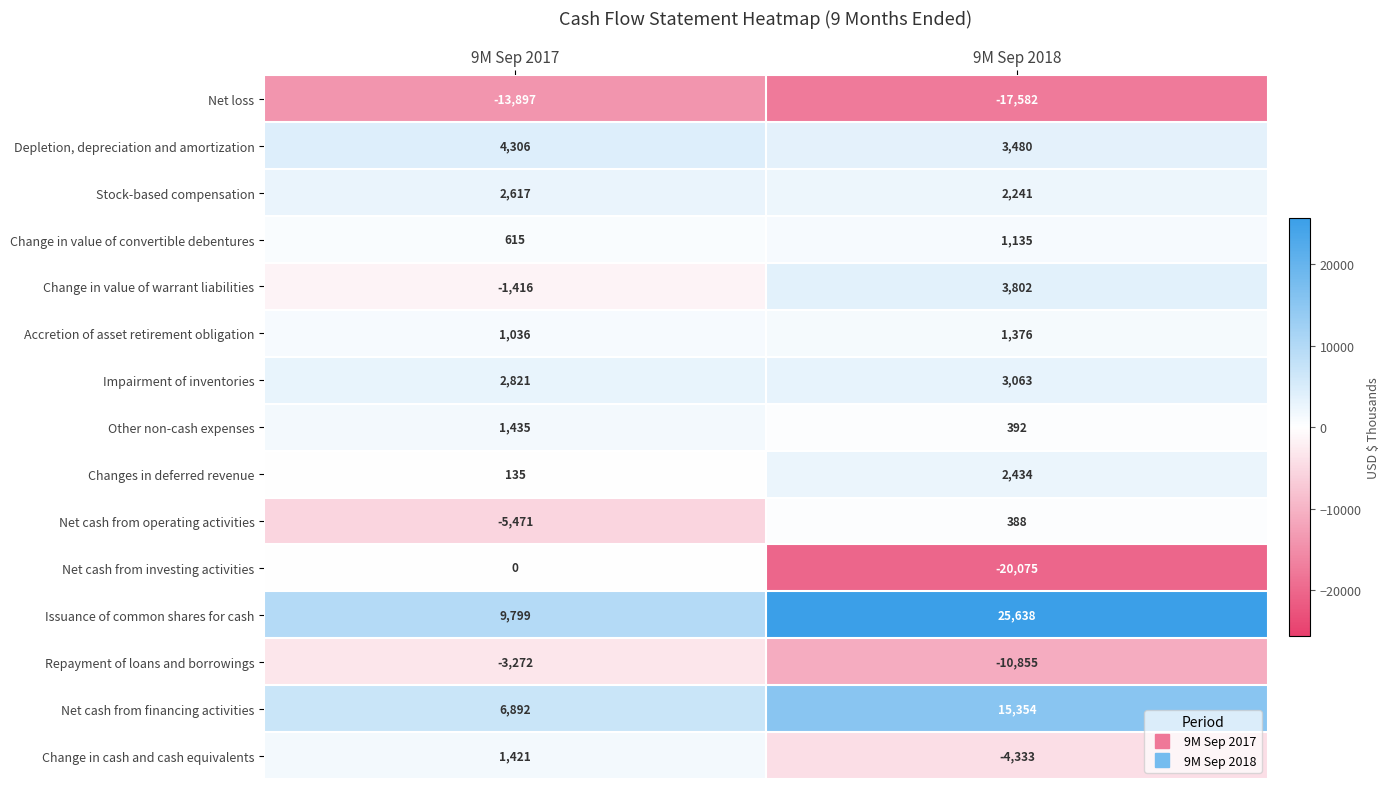

Rank the series at 9M Sep 2018 from highest to lowest value.

Issuance of common shares for cash, Net cash from financing activities, Change in value of warrant liabilities, Depletion, depreciation and amortization, Impairment of inventories, Changes in deferred revenue, Stock-based compensation, Accretion of asset retirement obligation, Change in value of convertible debentures, Other non-cash expenses, Net cash from operating activities, Change in cash and cash equivalents, Repayment of loans and borrowings, Net loss, Net cash from investing activities